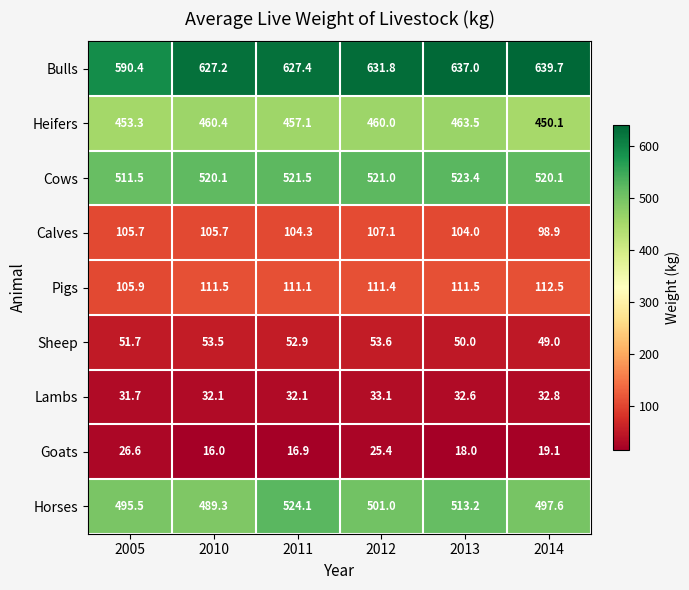

What is the sum of the Horses values at 2011 and 2014?

1021.7